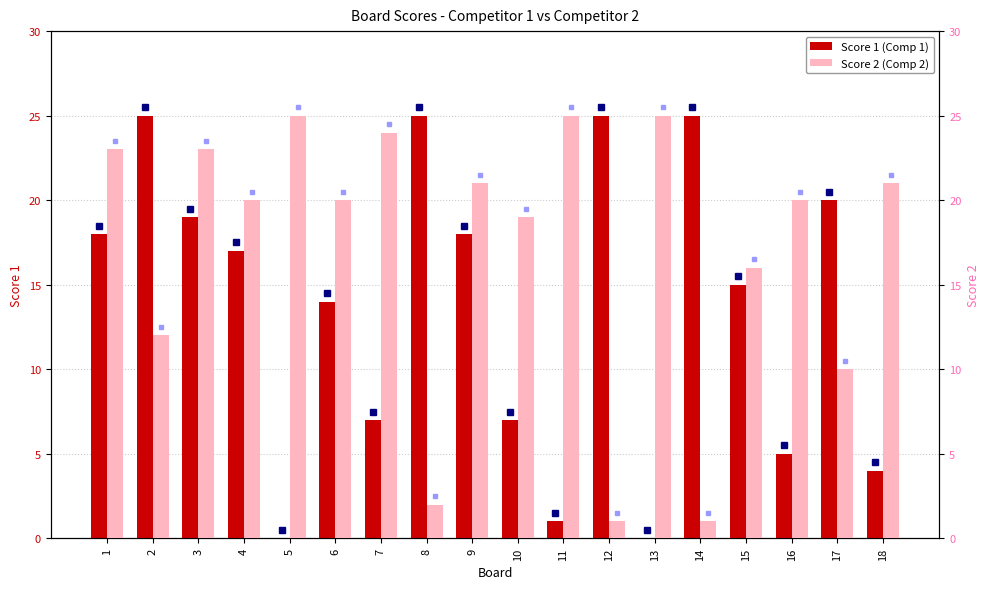

What value does the Score 2 (Comp 2) series have at 13, to the nearest 10?

20